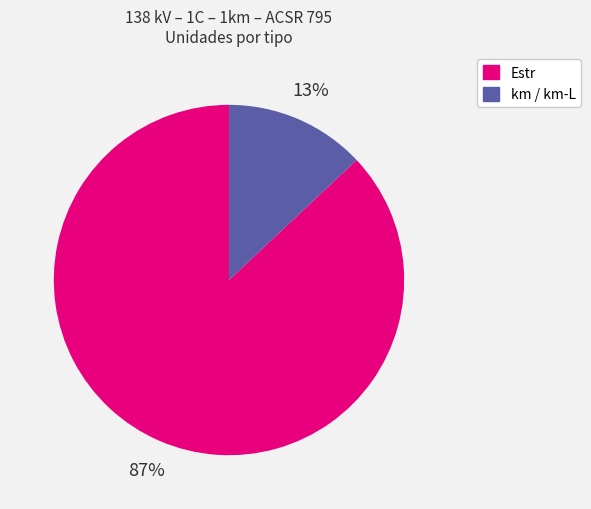

Is there any slice that represents more than half of the pie?

Yes